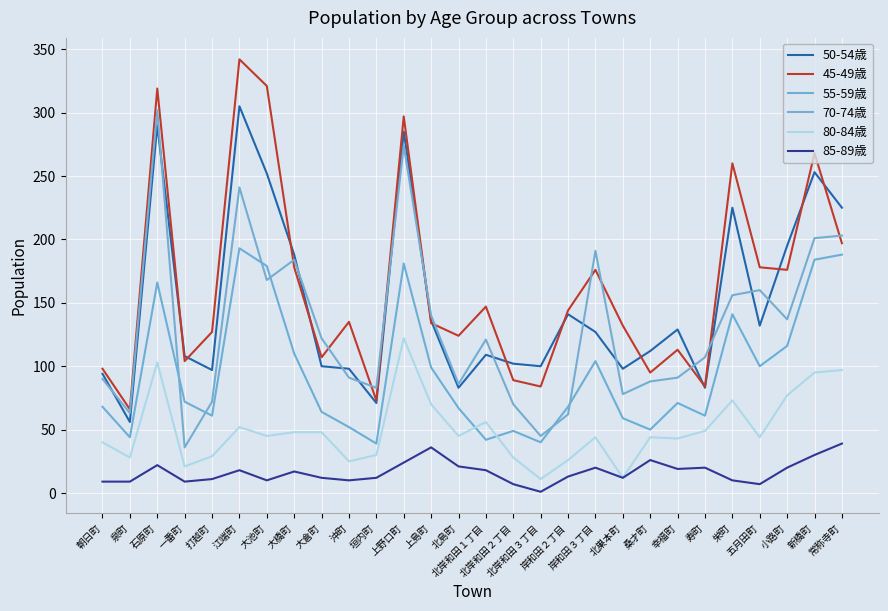

How many interior local valleys does the 50-54歳 series have?

8